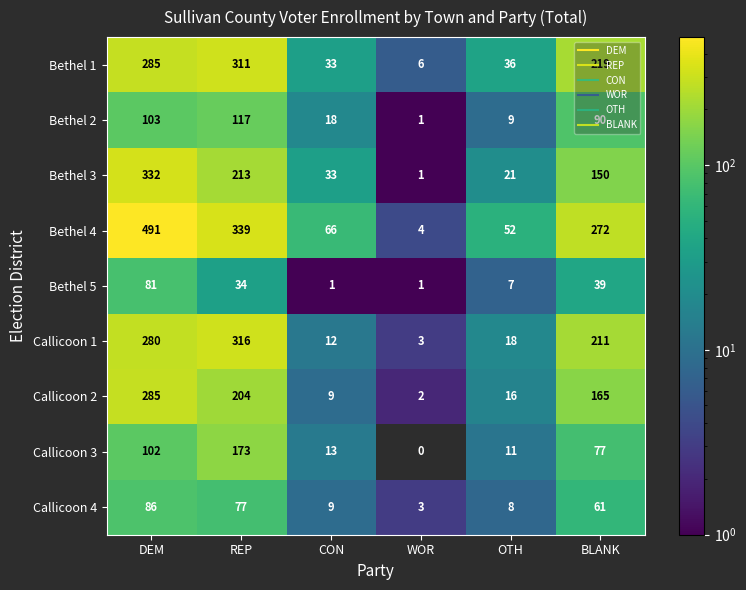

The value of Bethel 4 at WOR is 1.9. True or false?

False